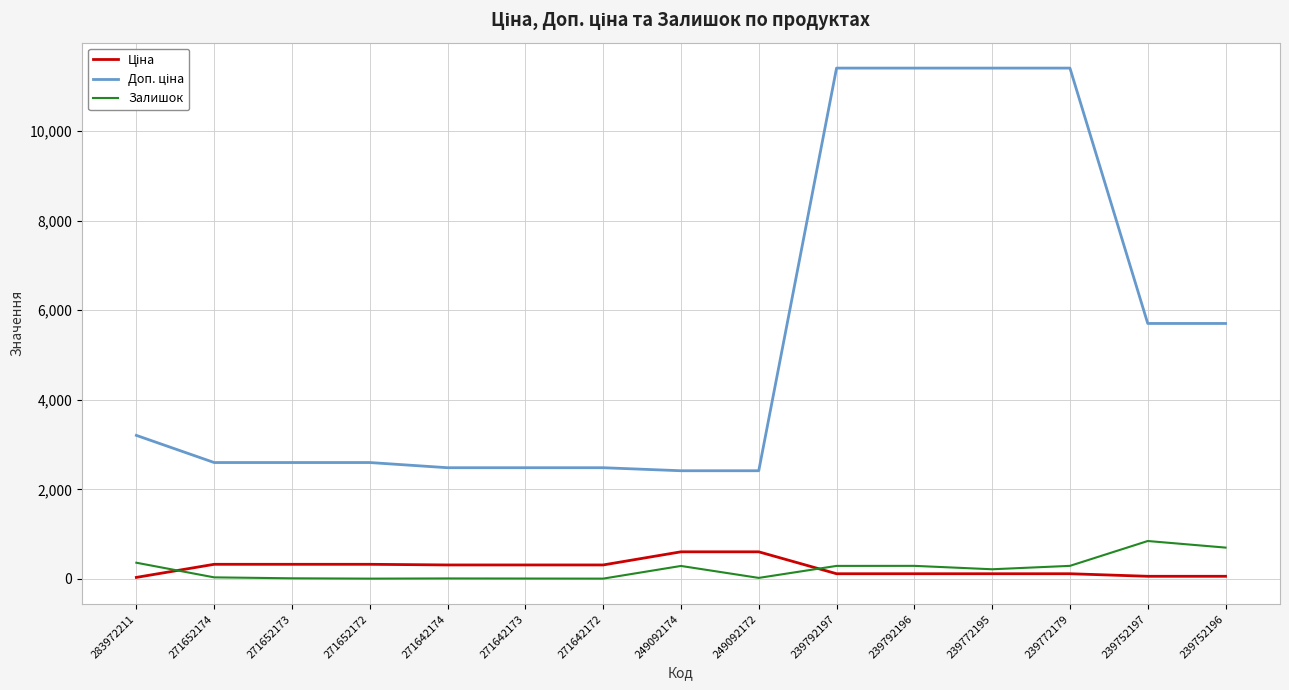

At which category is the sum across all series the highest?

239792196